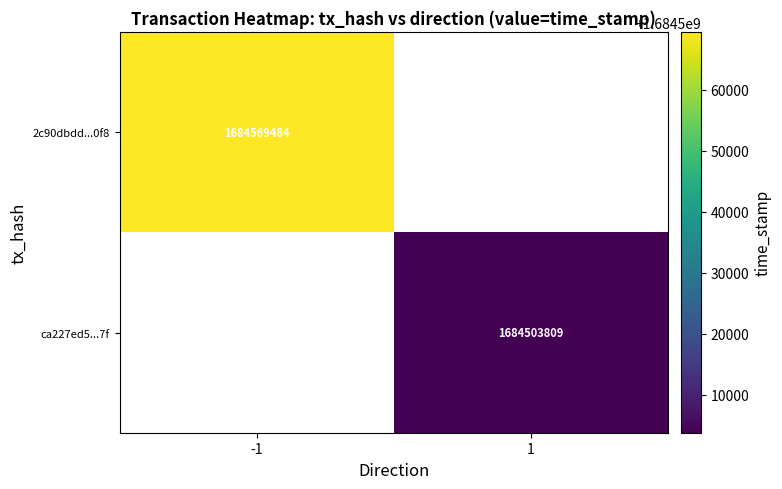

How many series are shown in this chart?

2